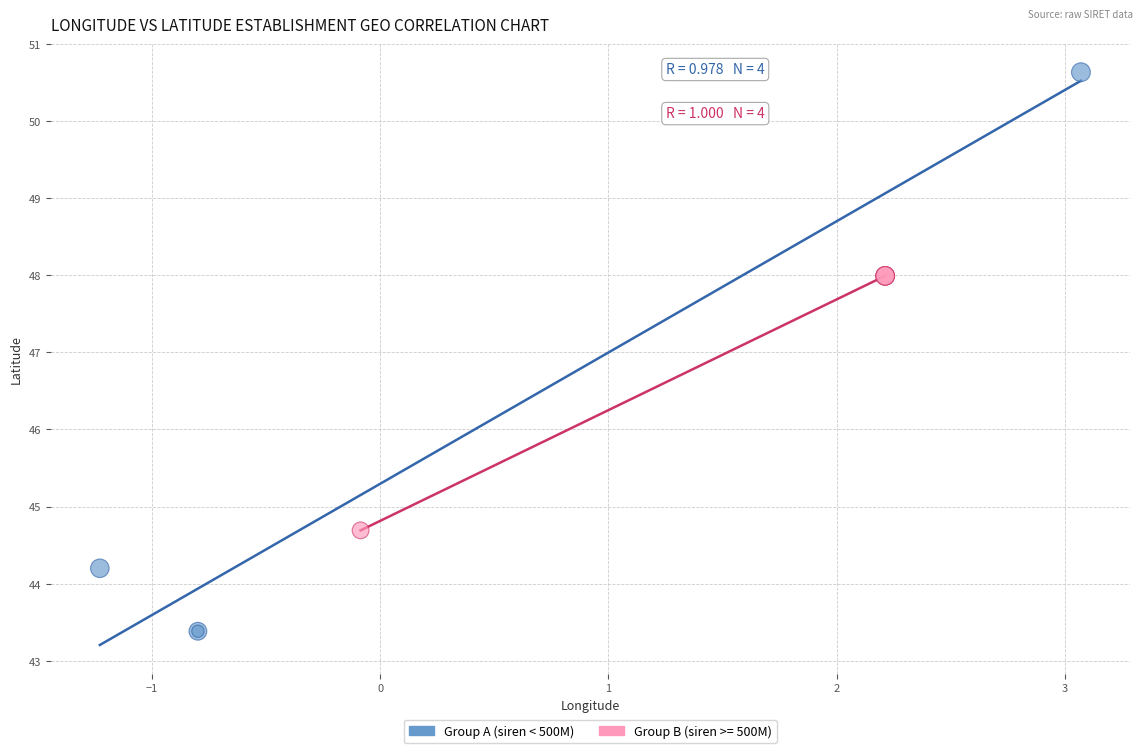

Which series reaches the maximum Y coordinate?

Group A (siren < 500M)